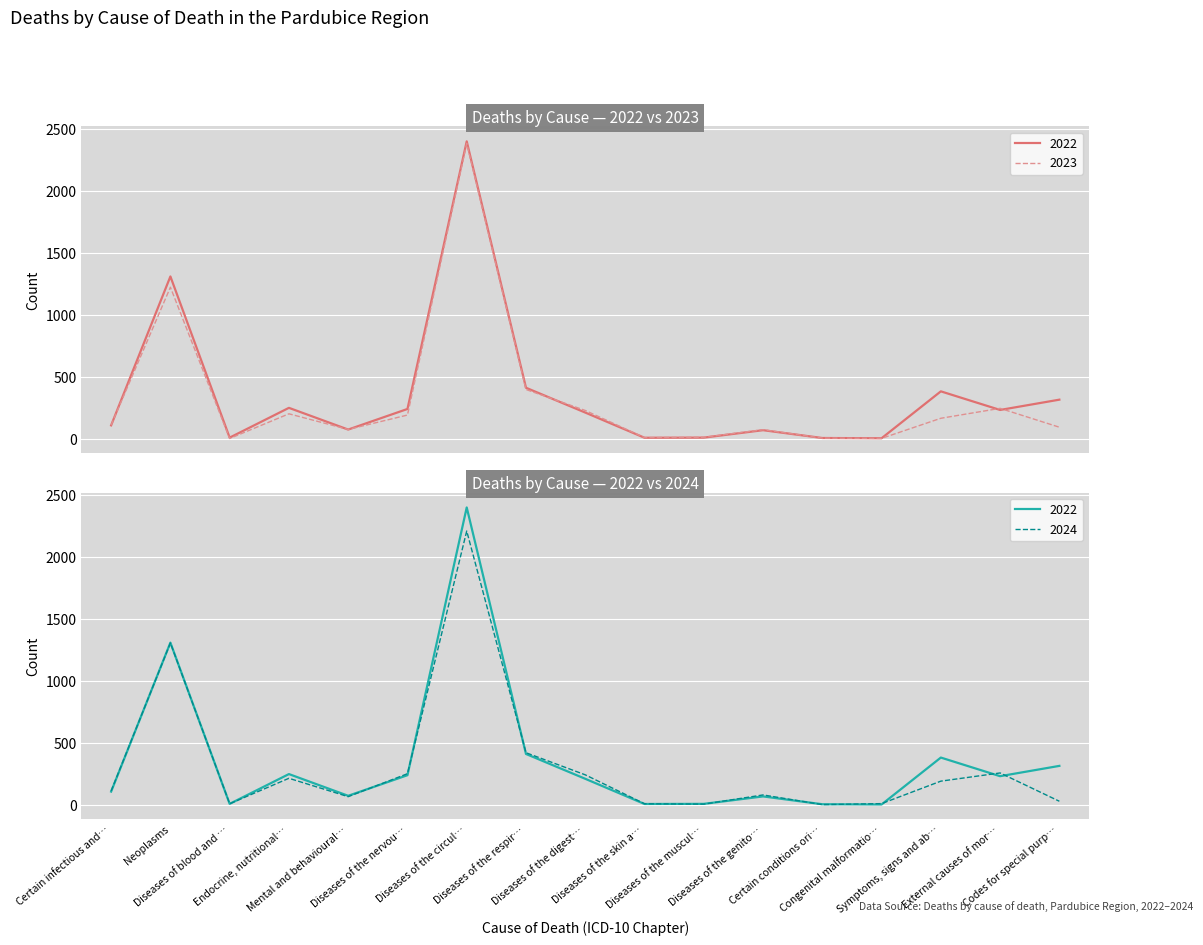

What is the approximate value of 2022 at Diseases of the skin a…?

9